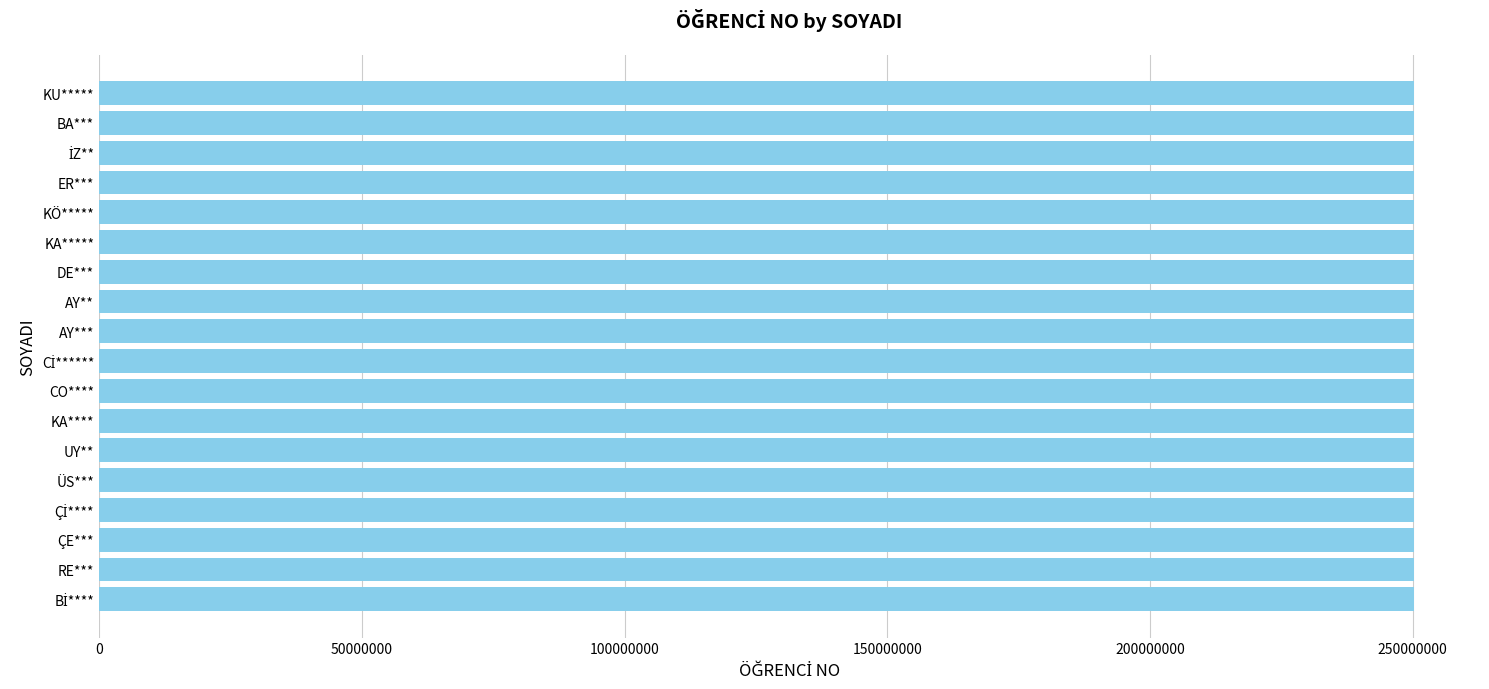

What is the average value?

250246323